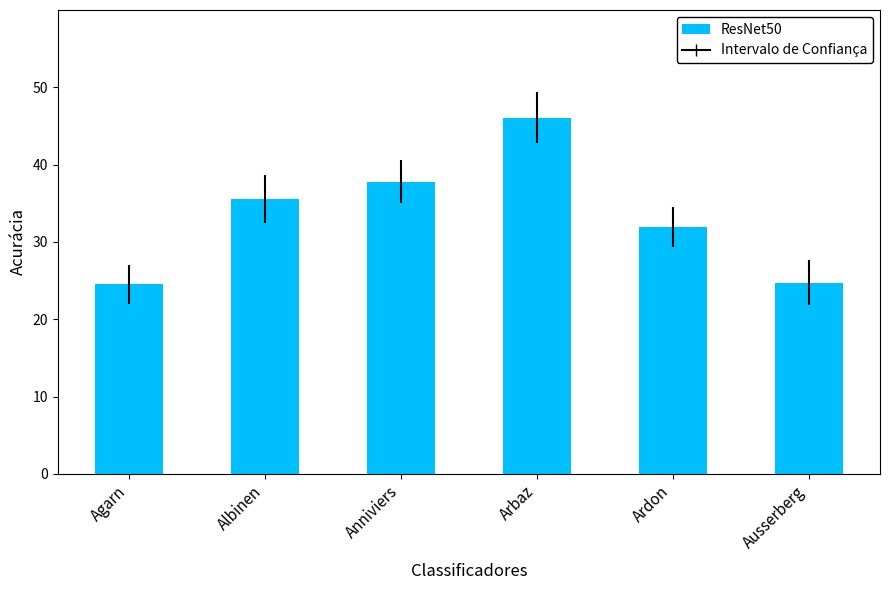

What is the minimum value shown in the chart?

24.5